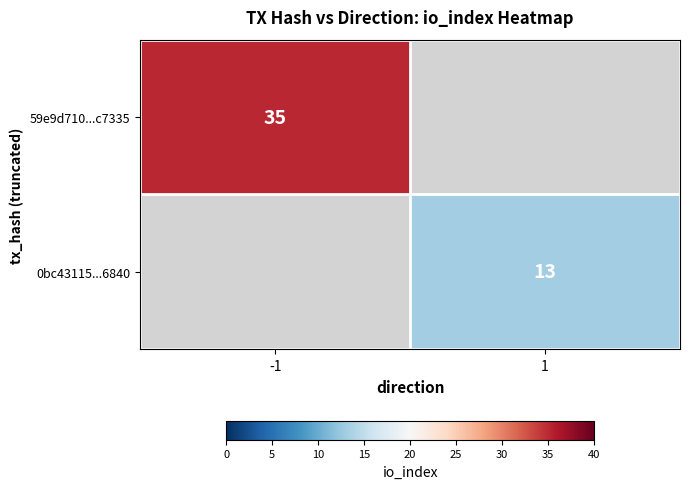

True or false: 59e9d710...c7335 has a value of 35 at -1.

True